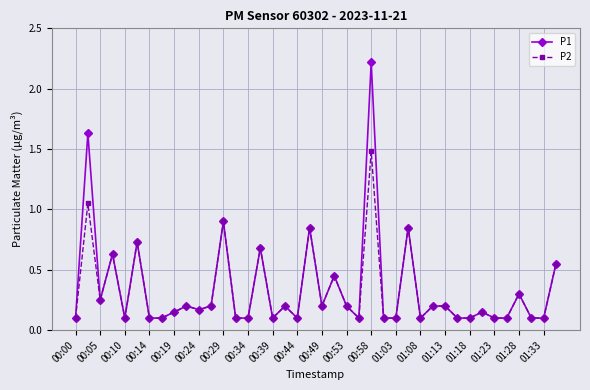

At how many categories does at least one series exceed 0?

40